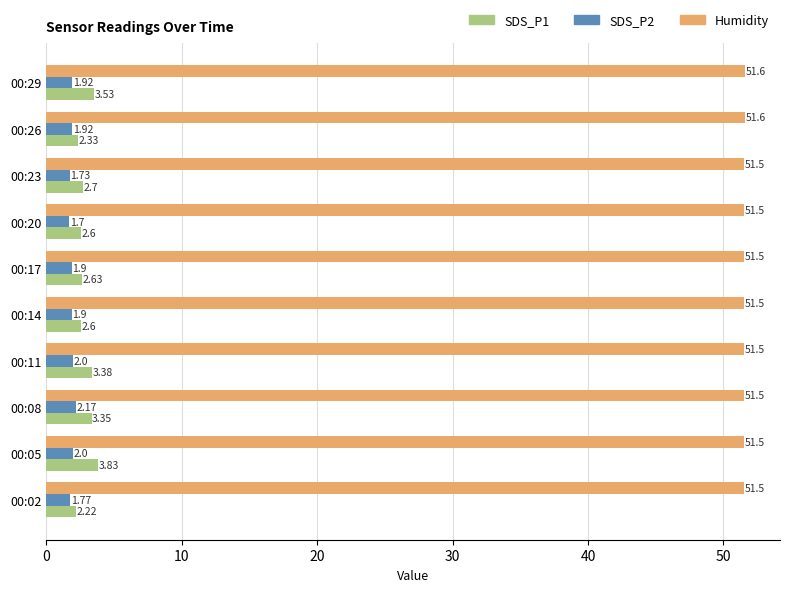

What is the difference between the SDS_P1 values at 00:05 and 00:26?

1.5